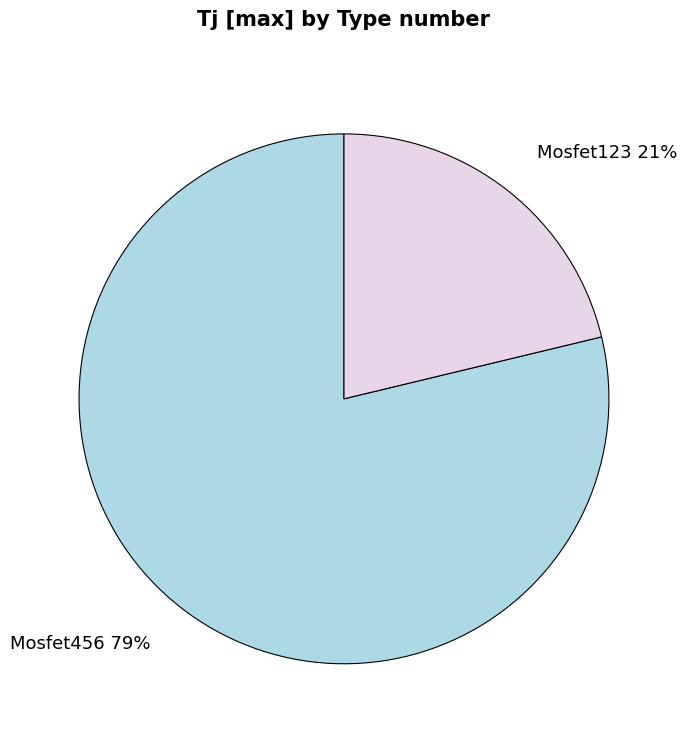

What is the ratio of the value at Mosfet123 to the value at Mosfet456?

0.3